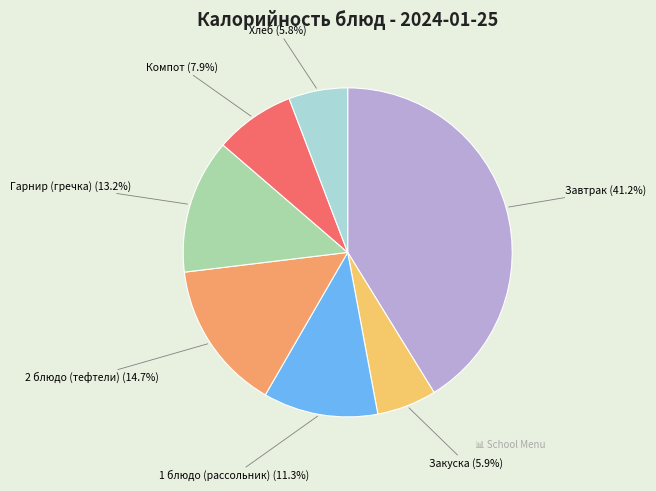

Count the number of slices in the pie.

7